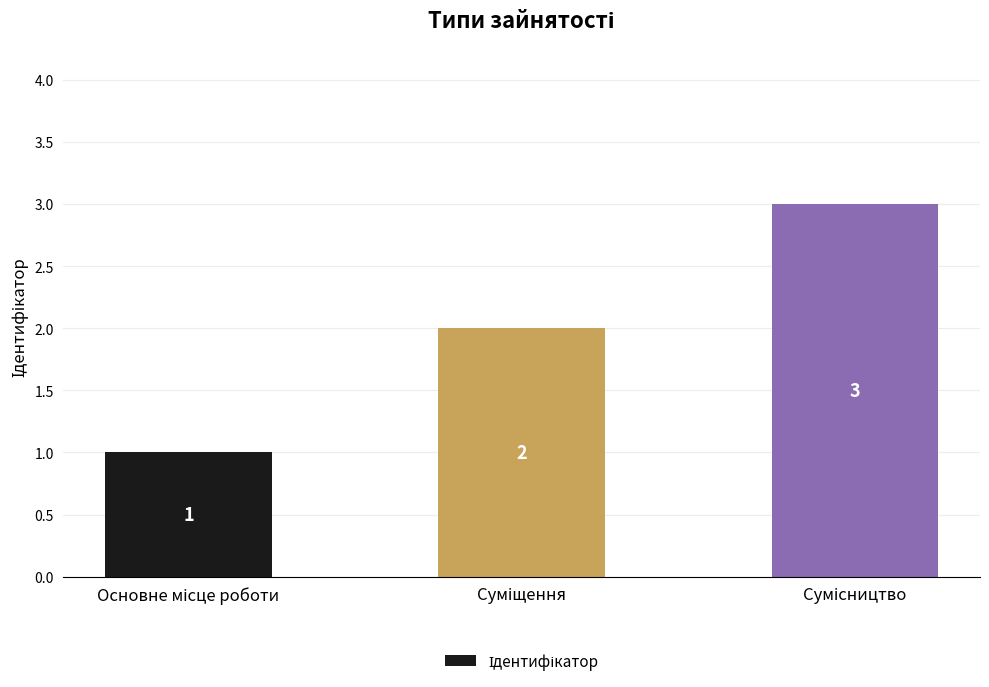

What is the greatest value displayed?

3